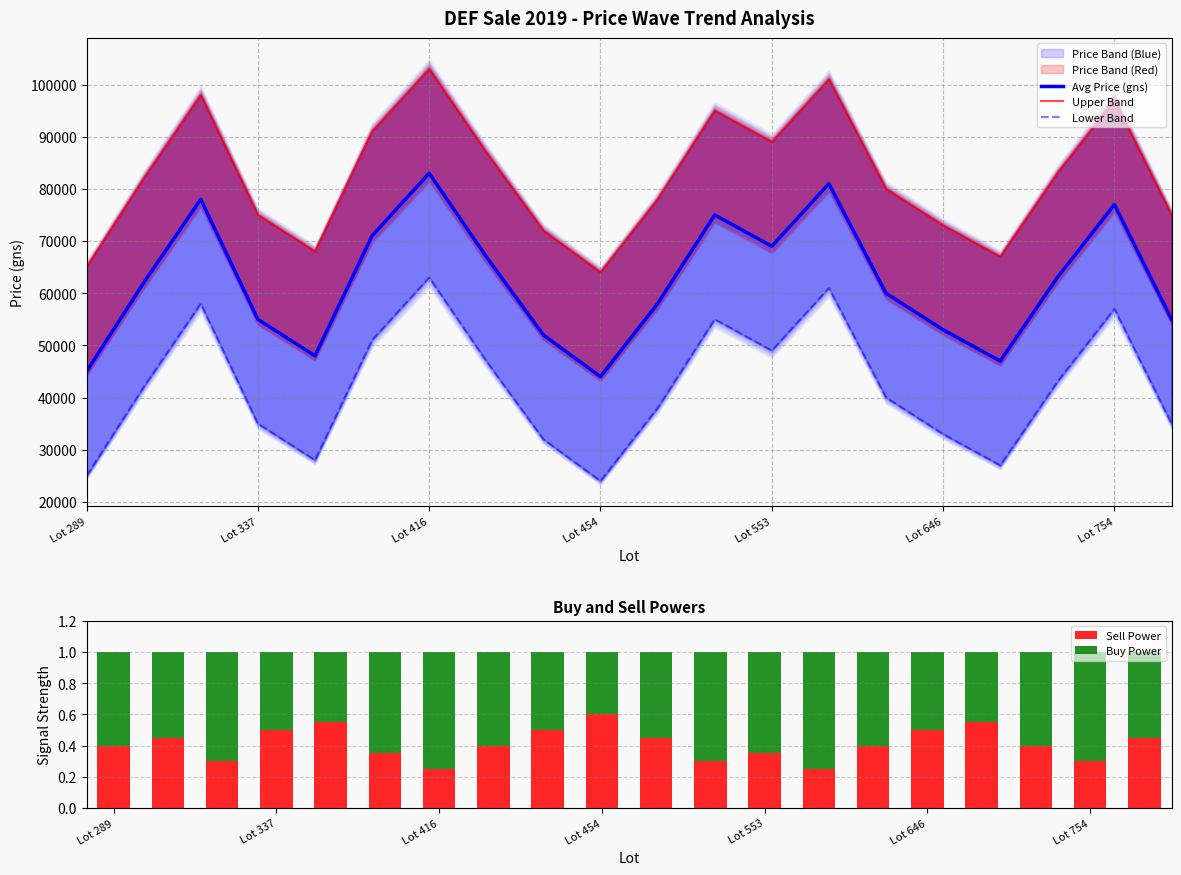

Which category has the highest value in the Sell Power series?

Lot 454